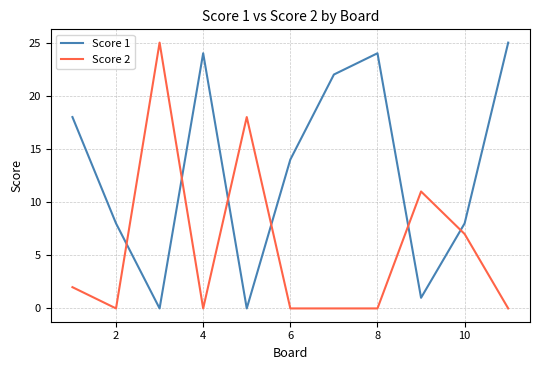

How many intersections are there between Score 2 and Score 1?

6